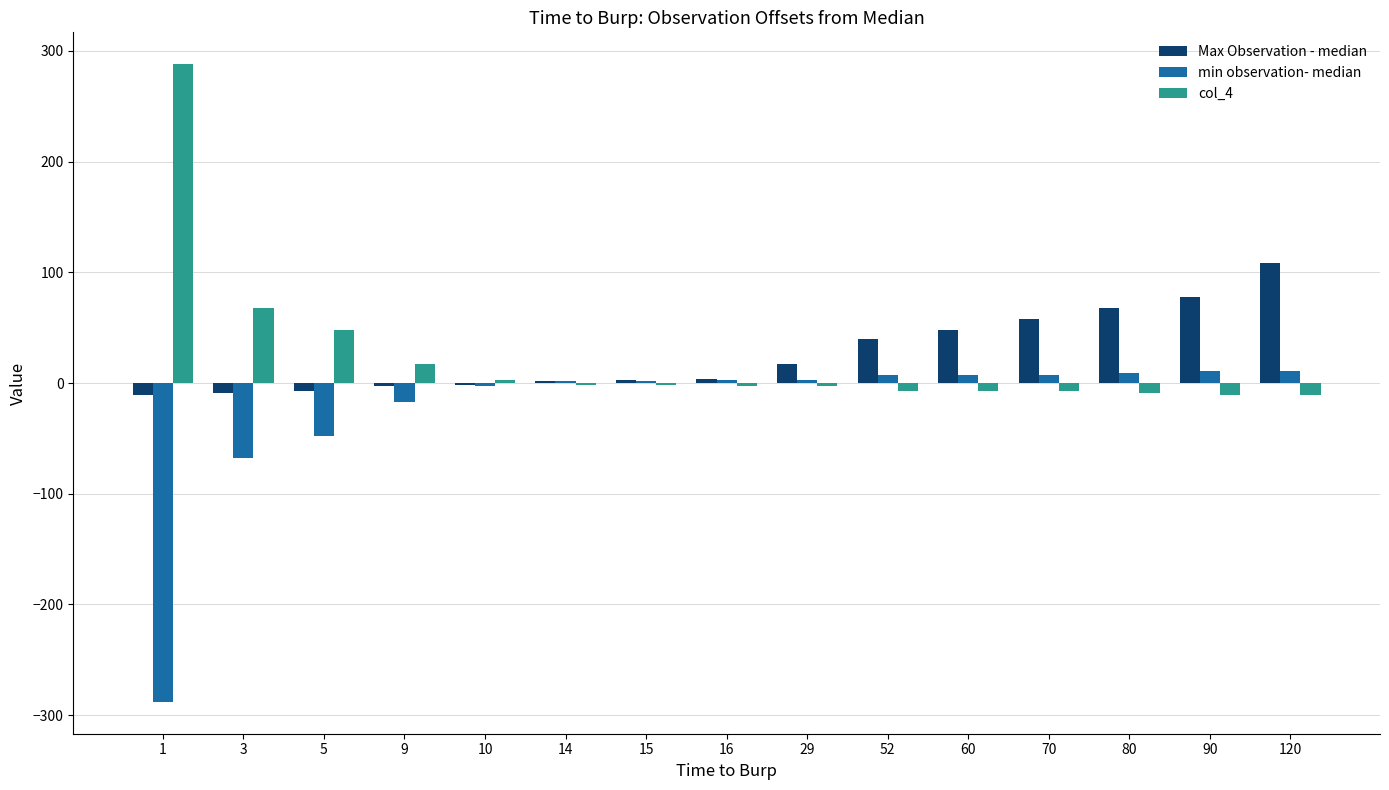

What is the sum of all min observation- median values?

-362